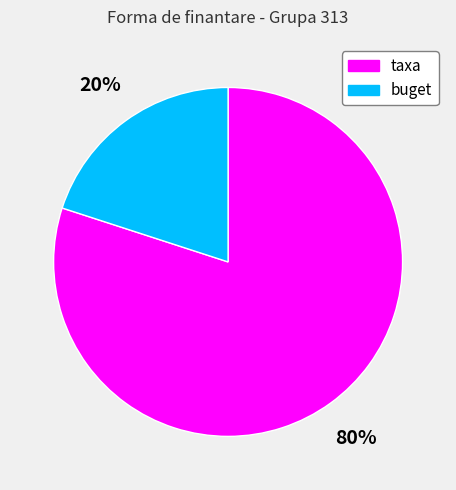

Is the sum of taxa and buget greater than half?

Yes